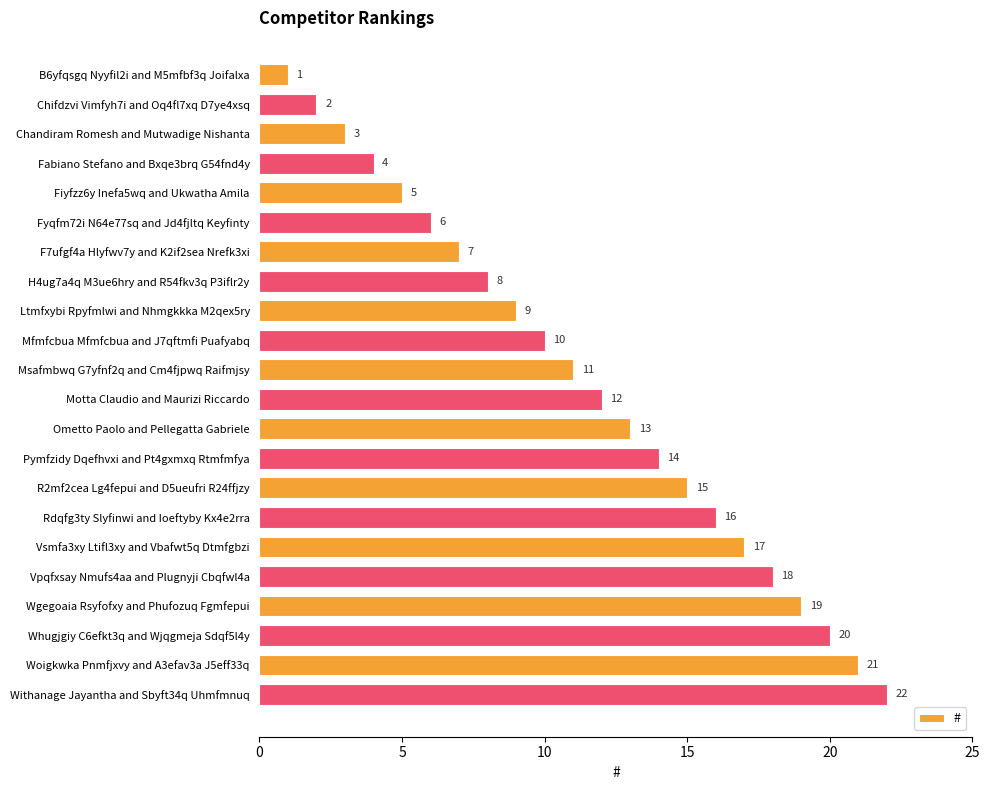

What is the difference between the maximum and minimum values?

21